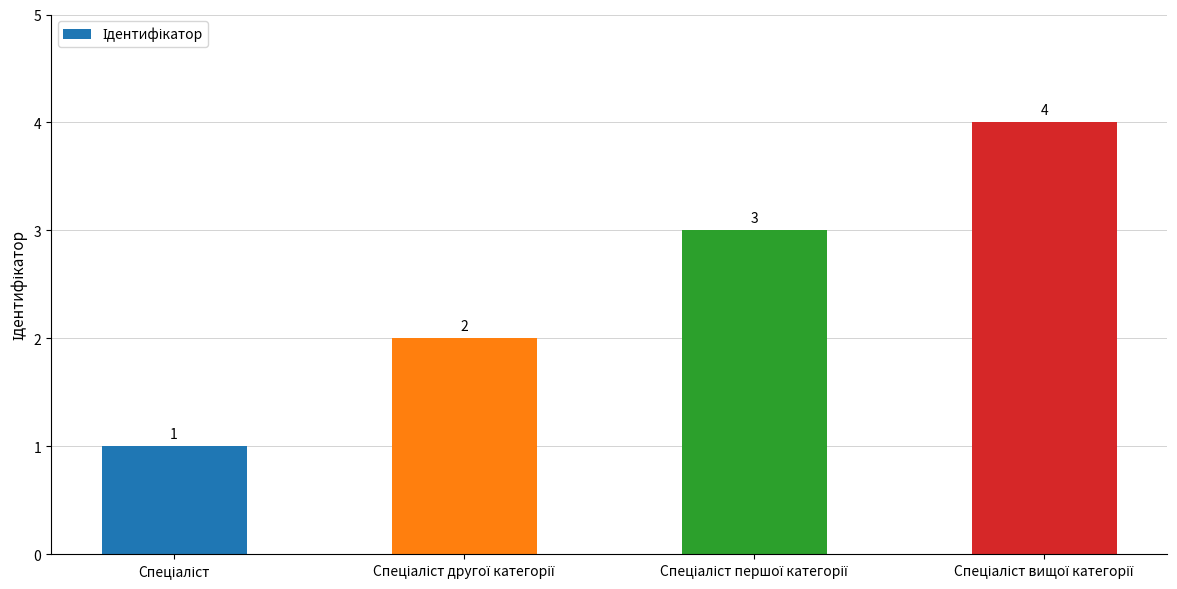

What is the value of the 2nd bar from the left?

2